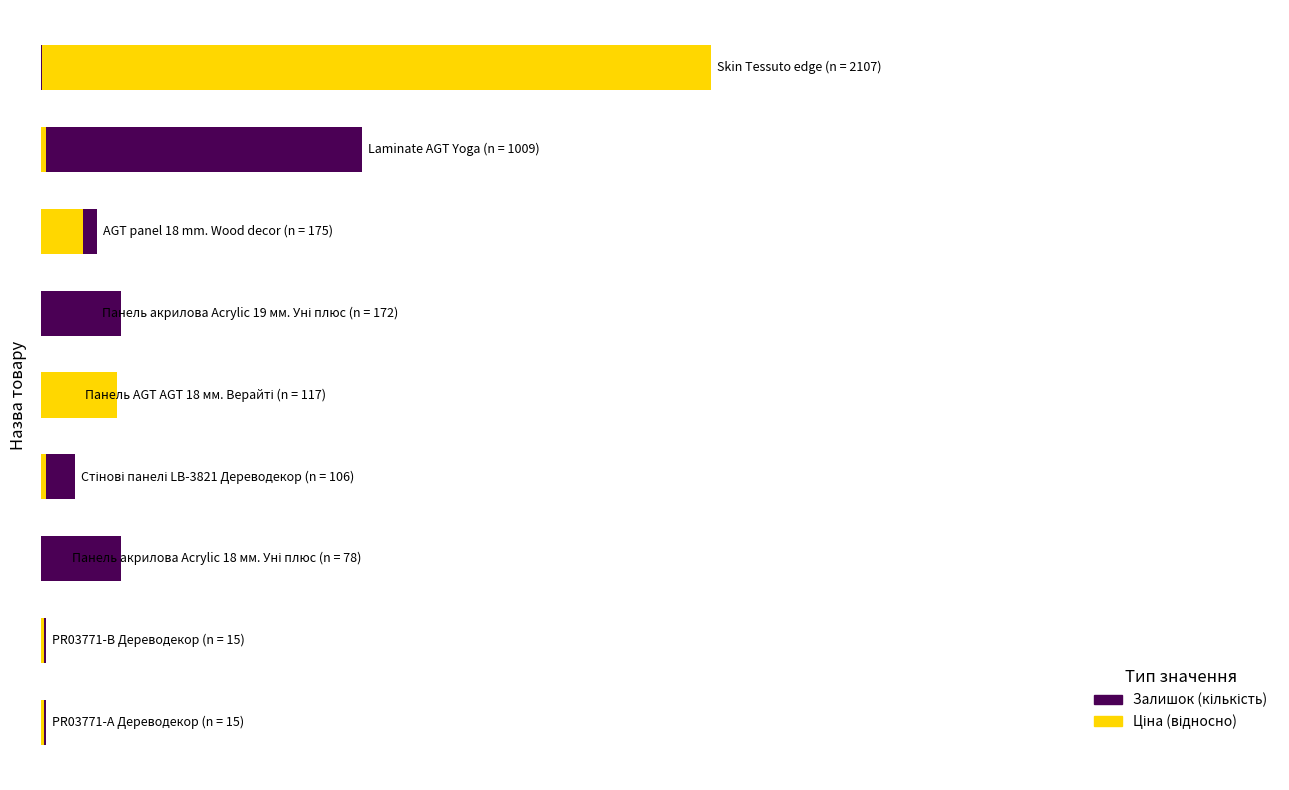

What is the value of the Ціна (відносно) bar at the 5th from the left?

240.3